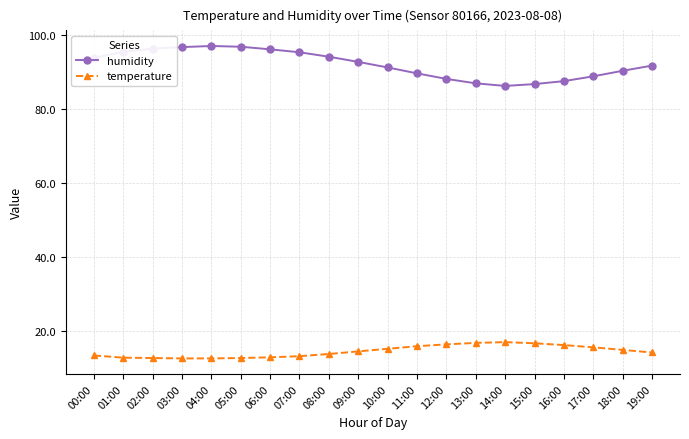

What is the maximum value for humidity?

97.1